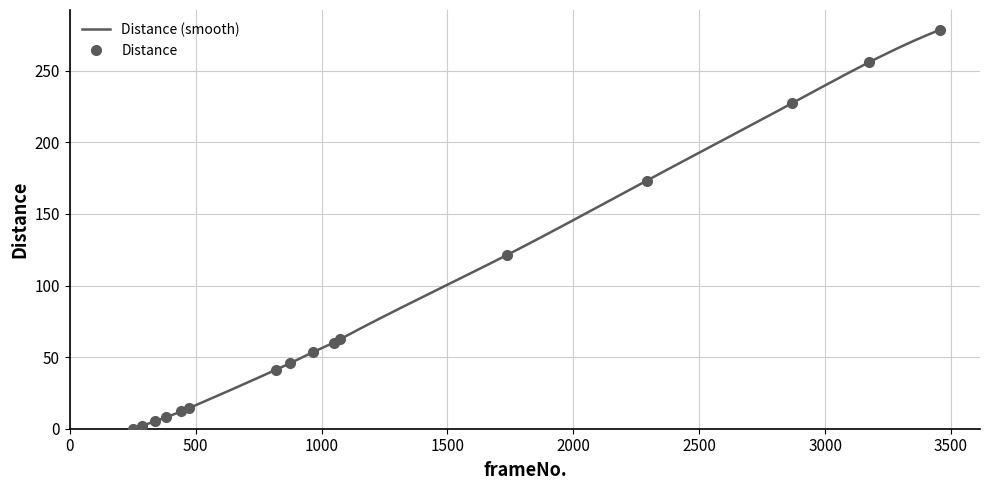

Where is the data nearest to the value 139?

1737